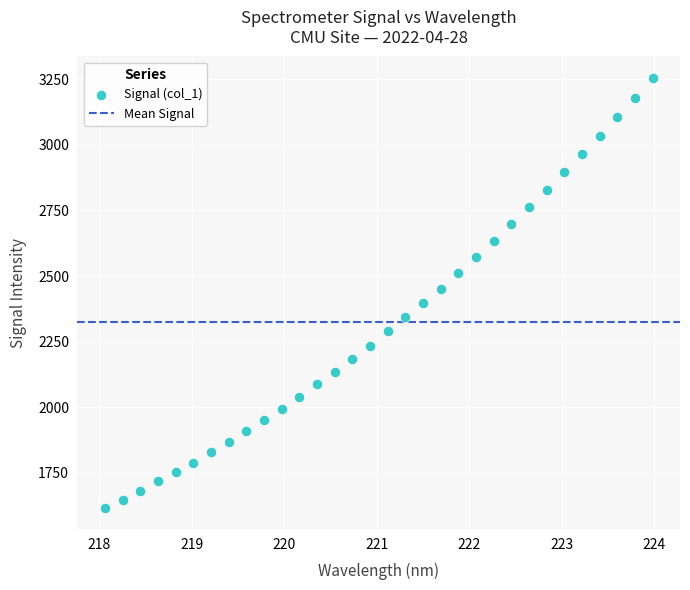

What is the range of Y values (max minus min)?

1639.6